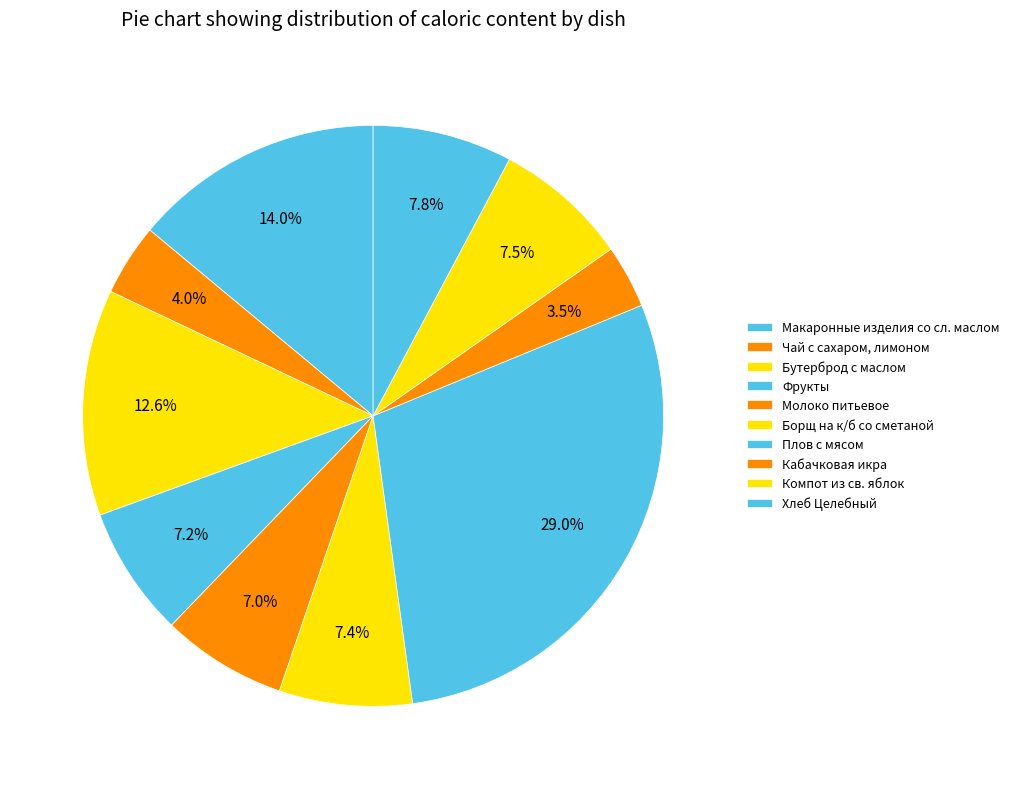

Rank the categories by value from lowest to highest.

Кабачковая икра, Чай с сахаром, лимоном, Молоко питьевое, Фрукты, Борщ на к/б со сметаной, Компот из св. яблок, Хлеб Целебный, Бутерброд с маслом, Макаронные изделия со сл. маслом, Плов с мясом